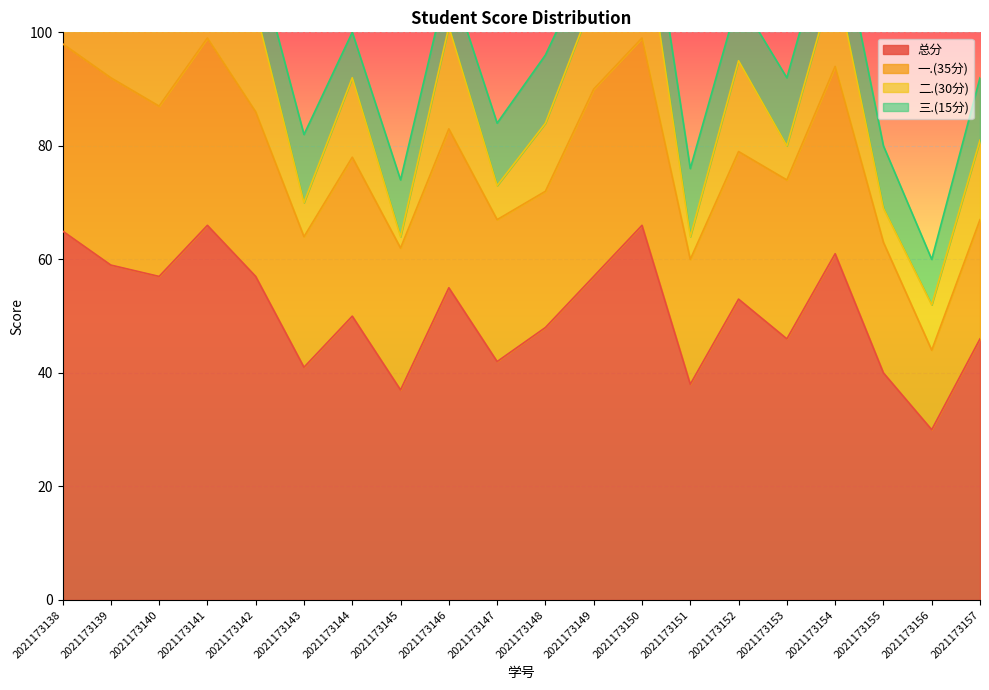

What are all the series names shown in the legend?

总分, 一.(35分), 二.(30分), 三.(15分)